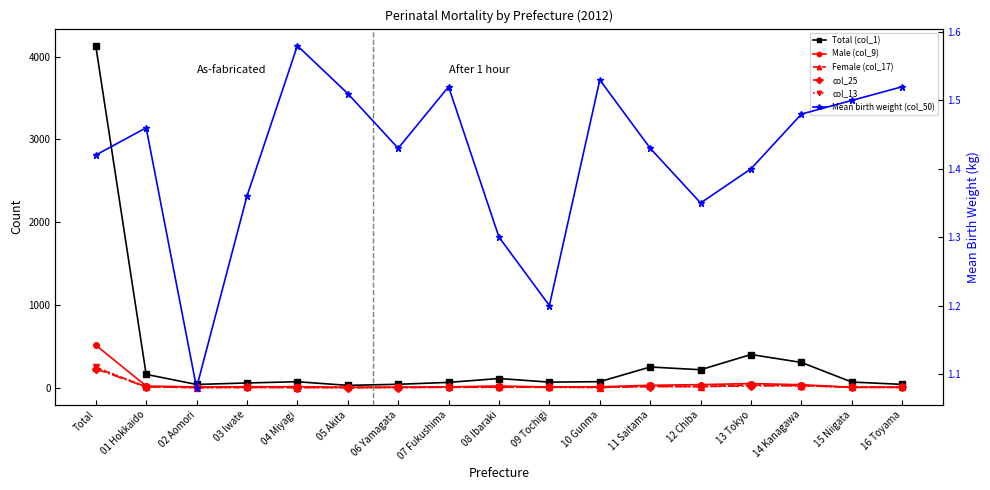

Count the Mean birth weight (col_50) values in the range 1 to 2.

17